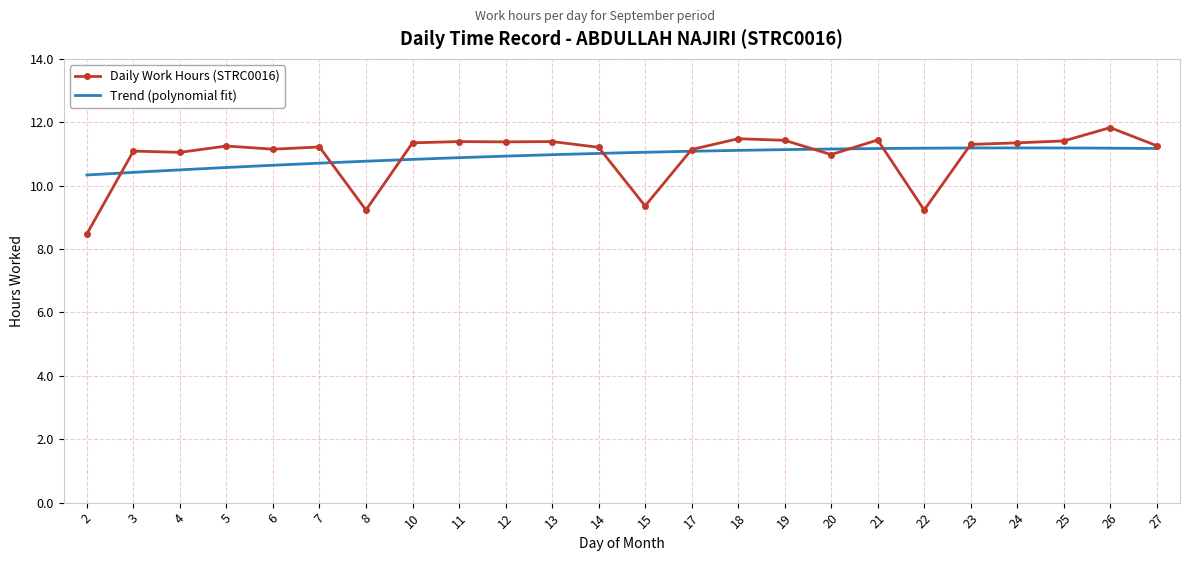

At which category does the chart reach its peak across all series?

26